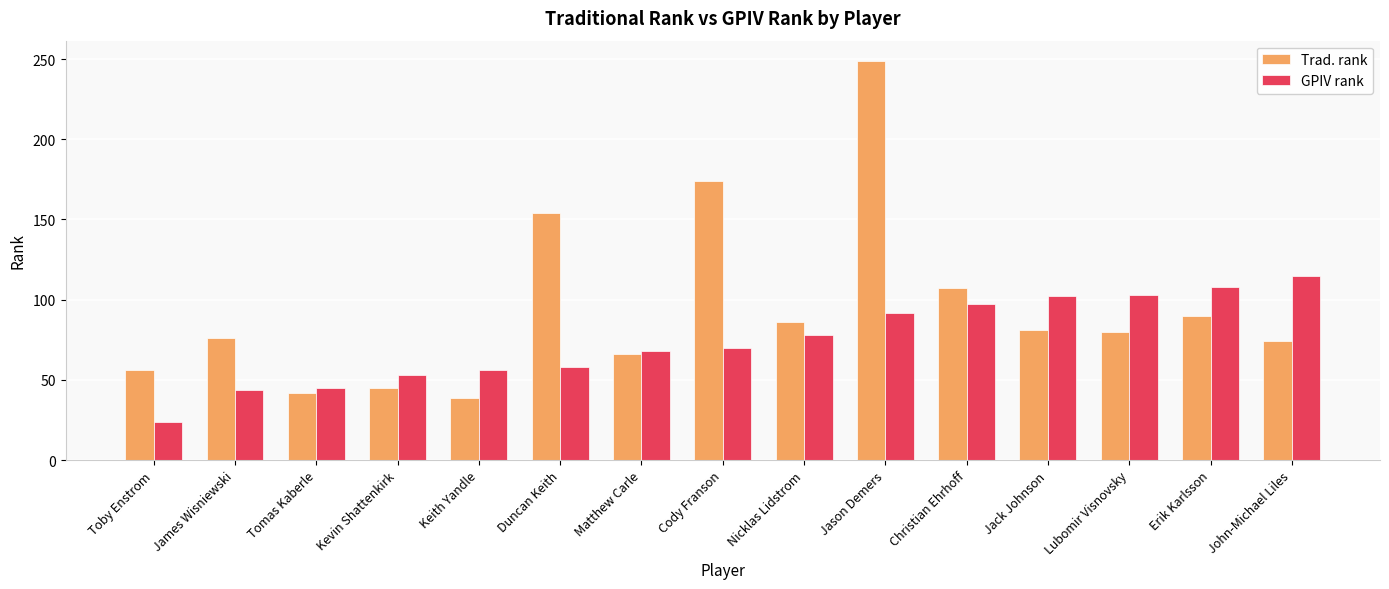

What is the label of the 8th bar from the left?

Cody Franson